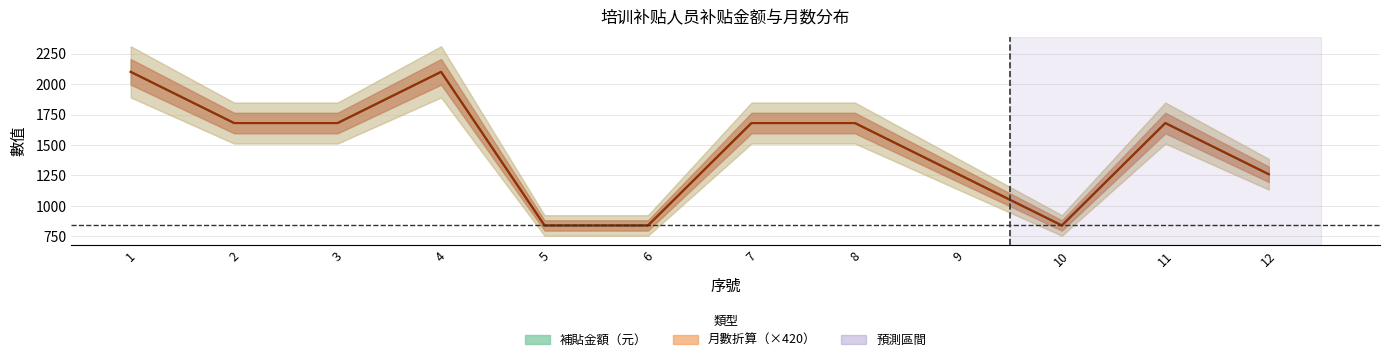

Reading left to right, list all the values displayed in this chart.

补贴金额（元）: 1=2100	2=1680	3=1680	4=2100	5=840	6=840	7=1680	8=1680	9=1260	10=840	11=1680	12=1260
补贴月数: 1=2100	2=1680	3=1680	4=2100	5=840	6=840	7=1680	8=1680	9=1260	10=840	11=1680	12=1260